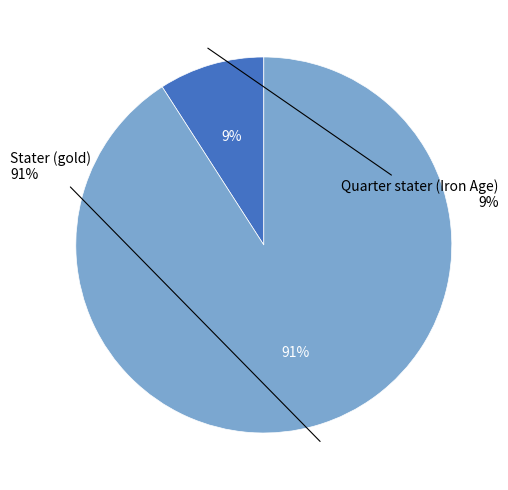

Which slice is the smallest?

Quarter stater (Iron Age)